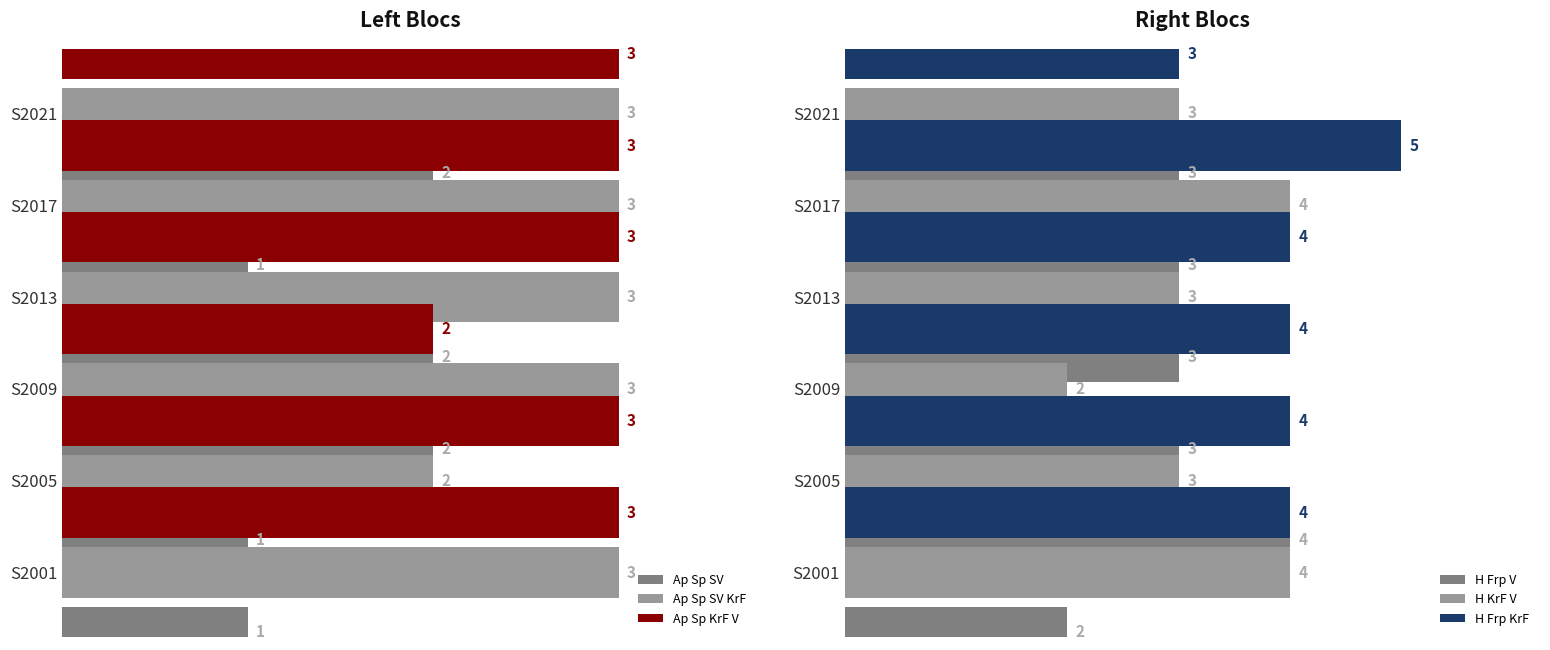

What is the difference between the maximum and minimum values in the Ap Sp SV series?

1